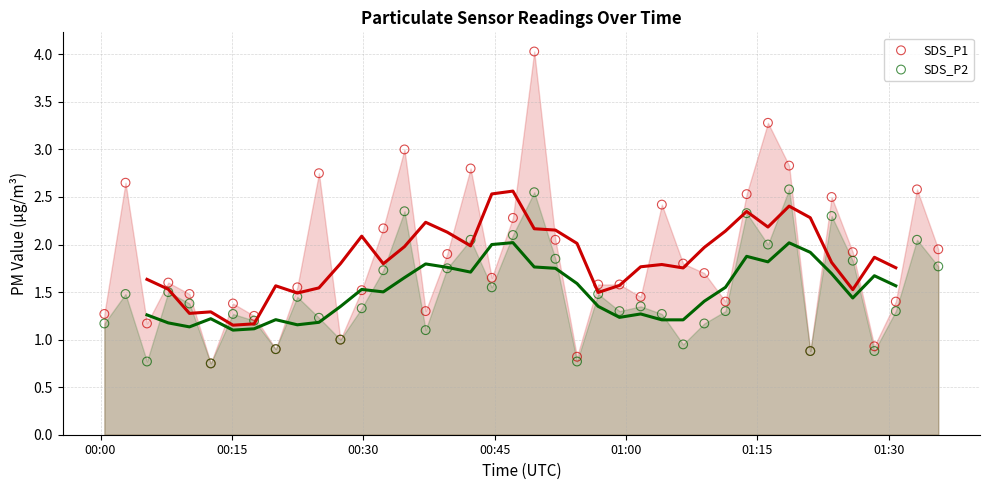

Which series has the largest Y range (max minus min)?

SDS_P1